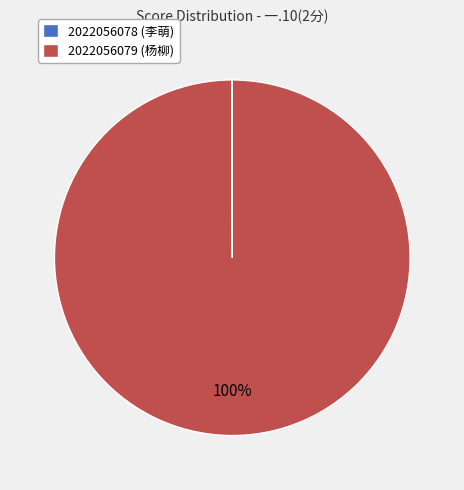

Is there any slice that represents more than half of the pie?

Yes